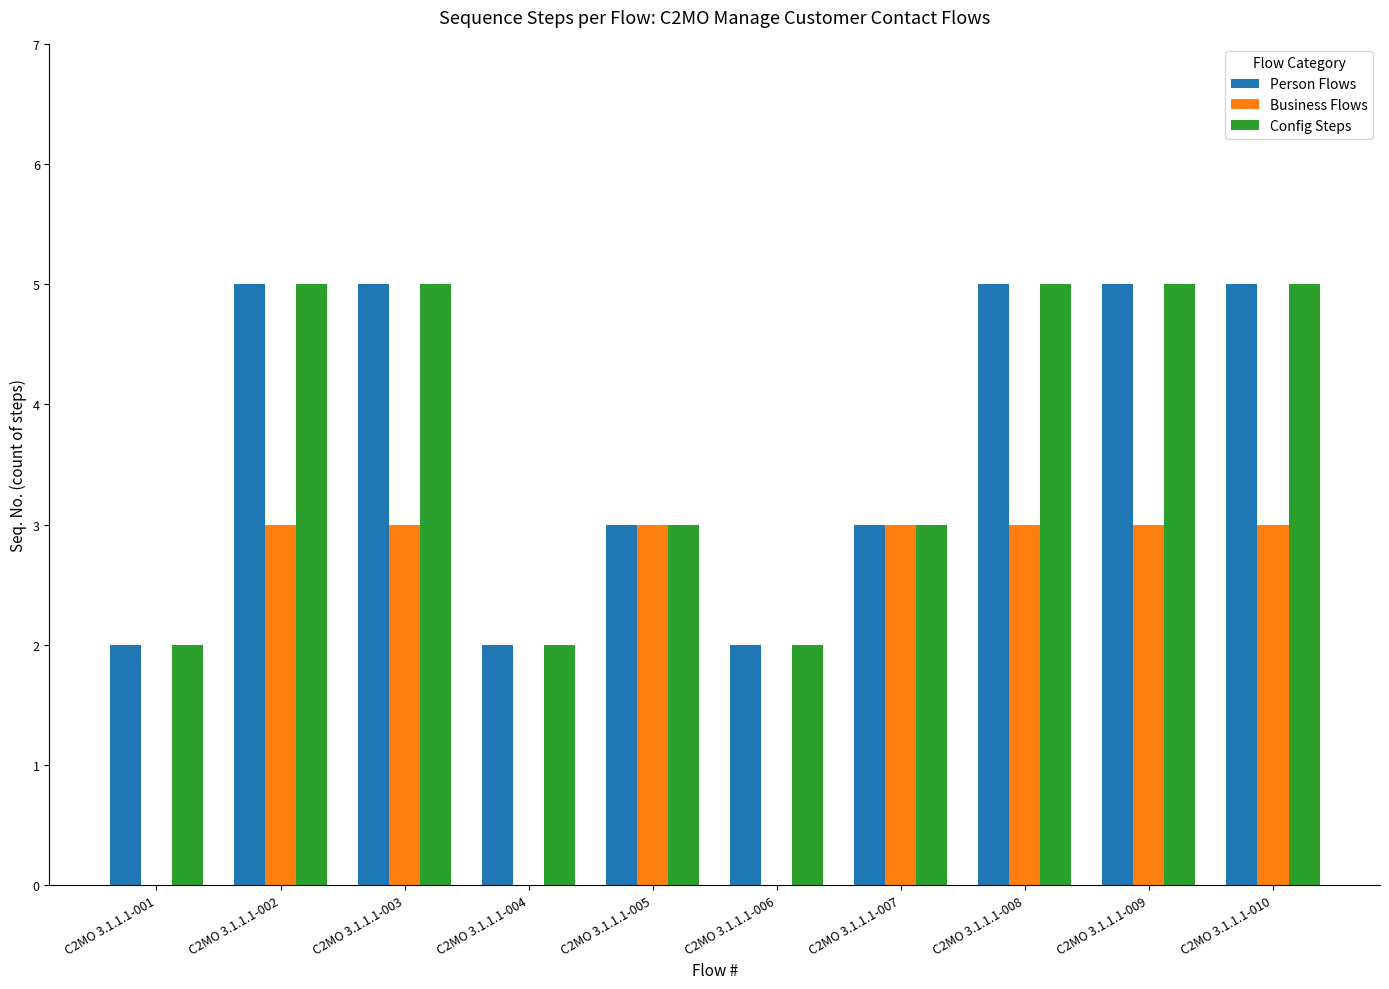

What are all the series names shown in the legend?

Person Flows, Business Flows, Config Steps